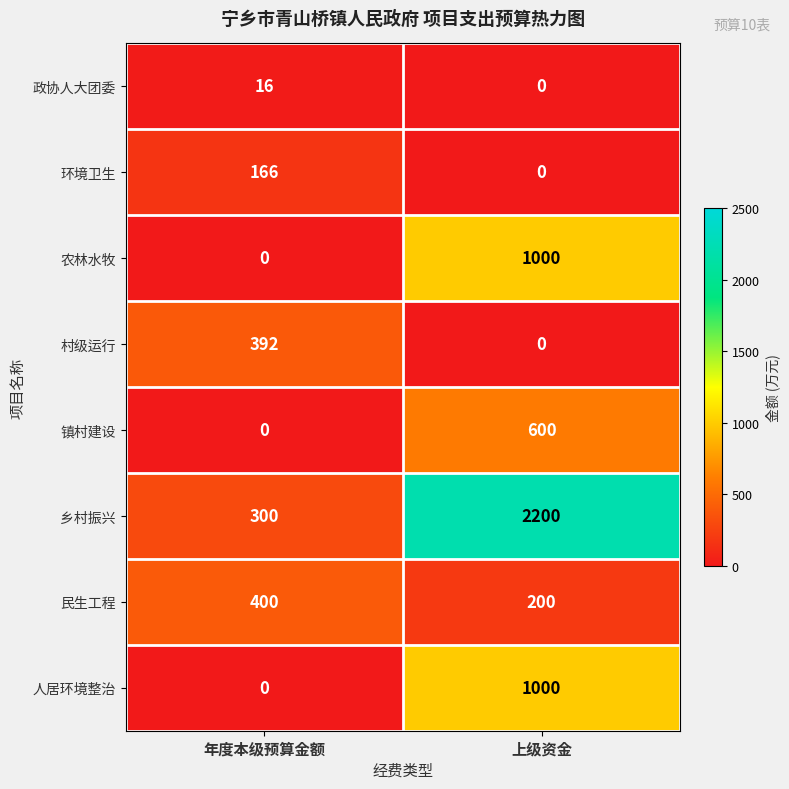

Read the 民生工程 value at 上级资金, to the nearest 50.

200